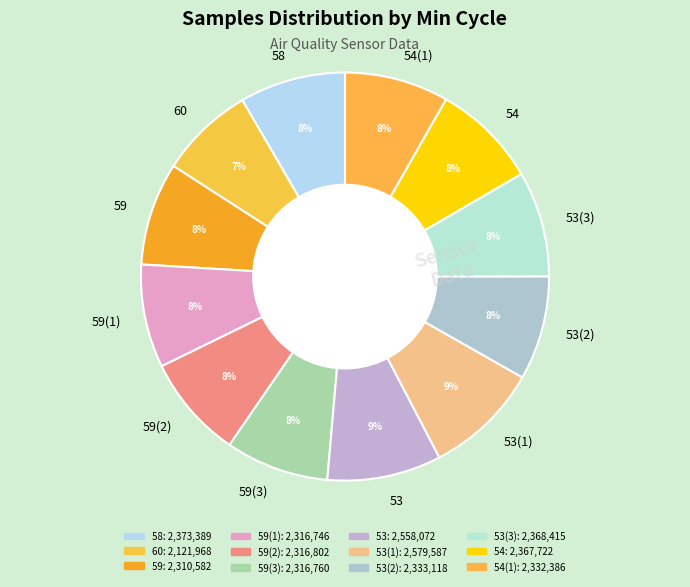

To the nearest percent, what is the difference between the 59 and 60 slice percentages?

1%